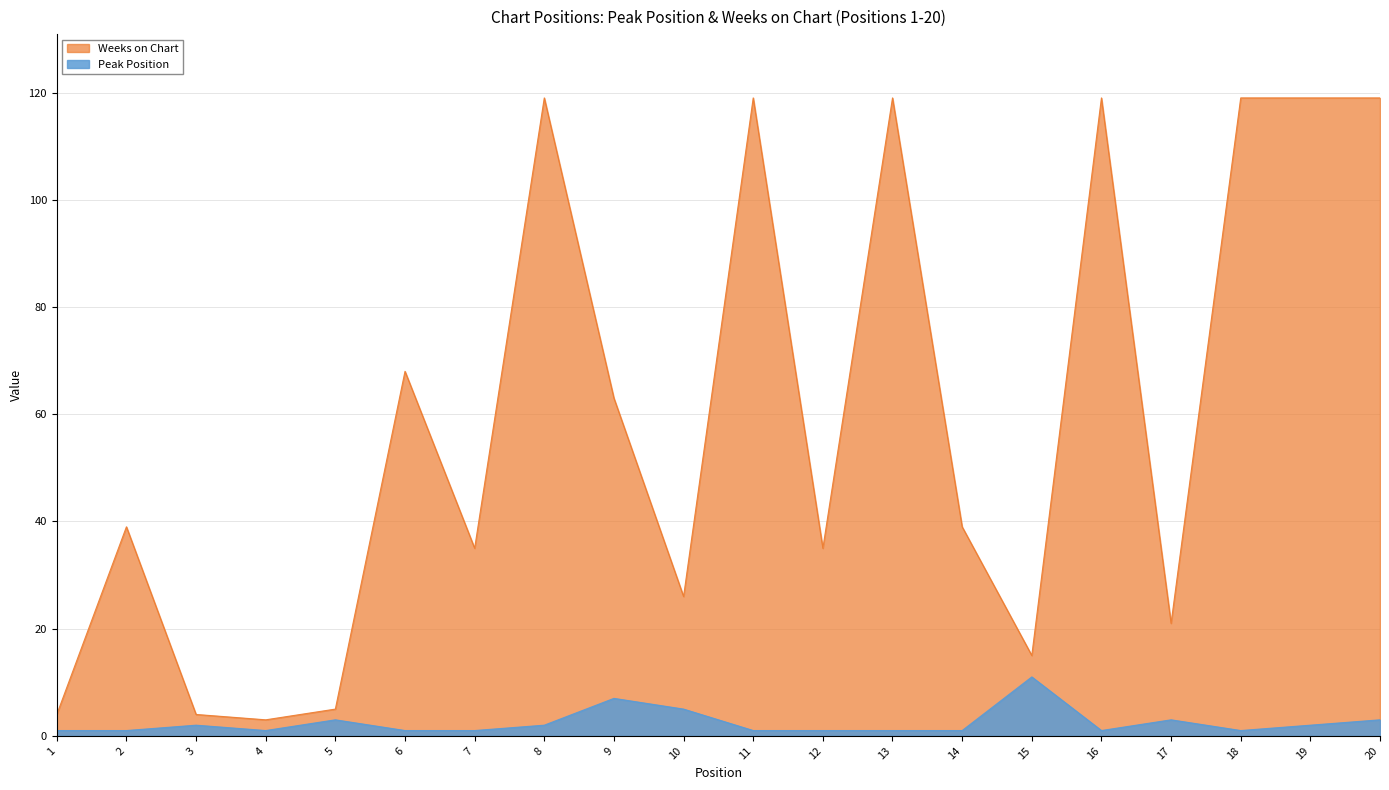

Where is the first local maximum for Weeks on Chart?

2